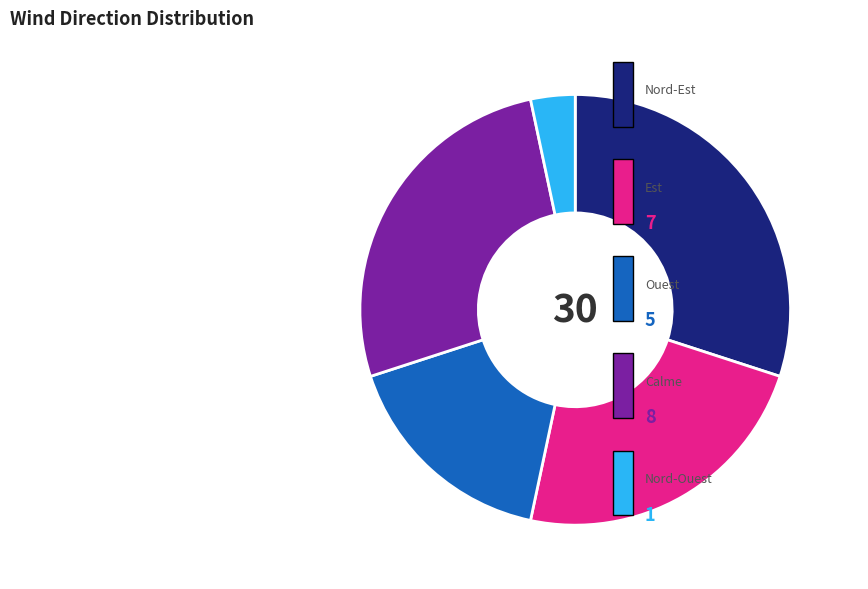

Does any single category account for the majority?

No